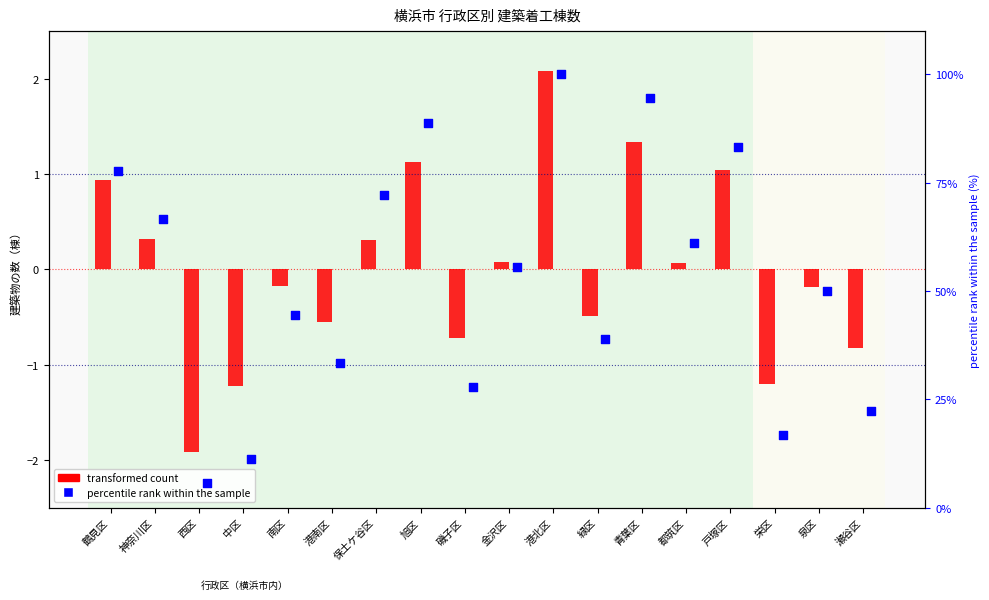

Which series has the largest Y range (max minus min)?

percentile rank within the sample